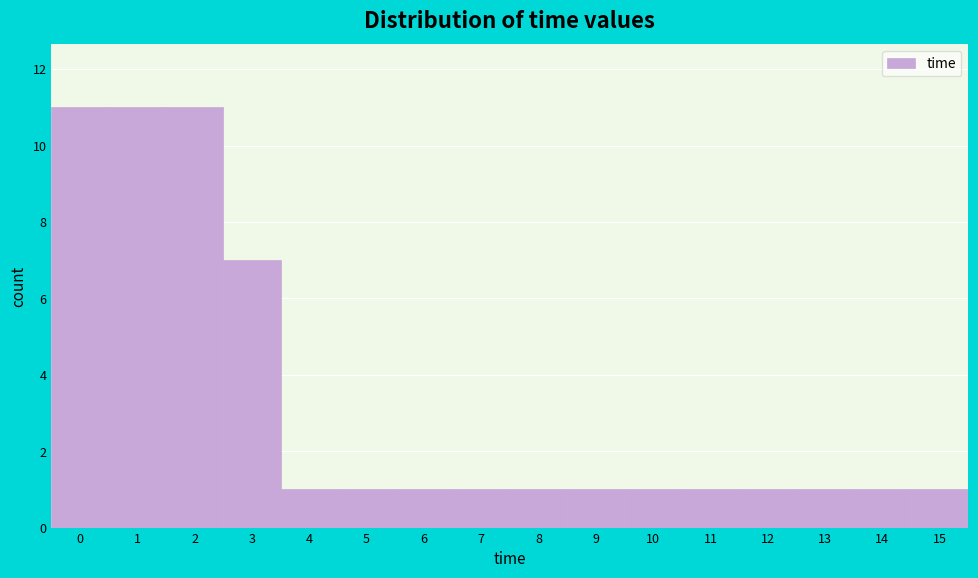

Reading left to right, extract all data points from this chart.

0=11	1=11	2=11	3=7	4=1	5=1	6=1	7=1	8=1	9=1	10=1	11=1	12=1	13=1	14=1	15=1